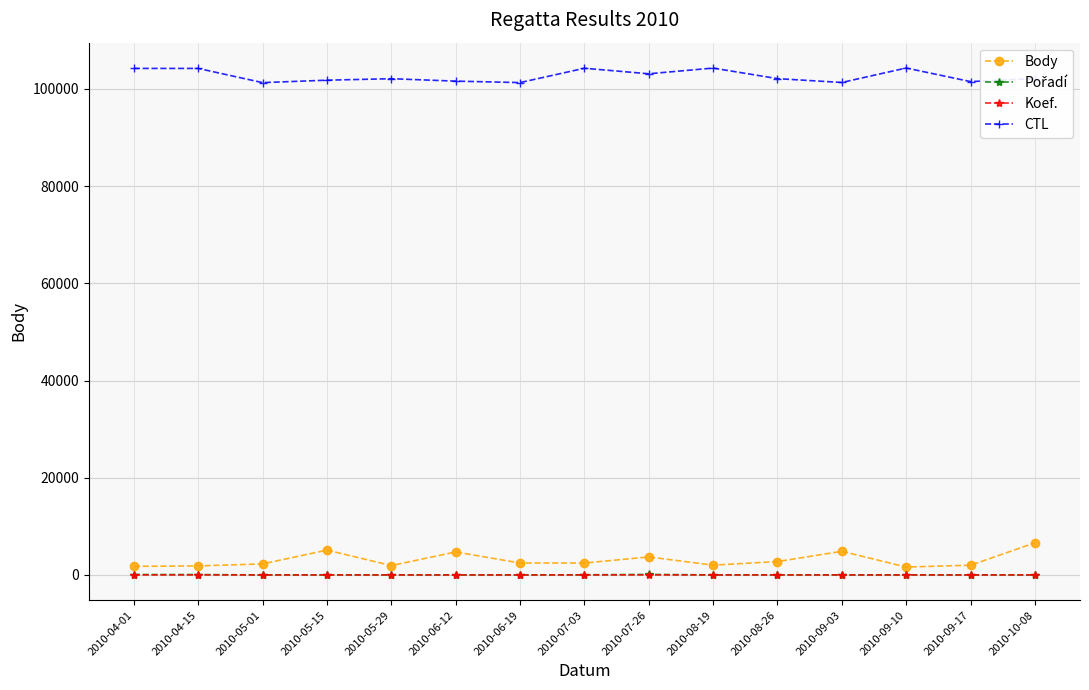

True or false: CTL and Koef. intersect in this chart.

False